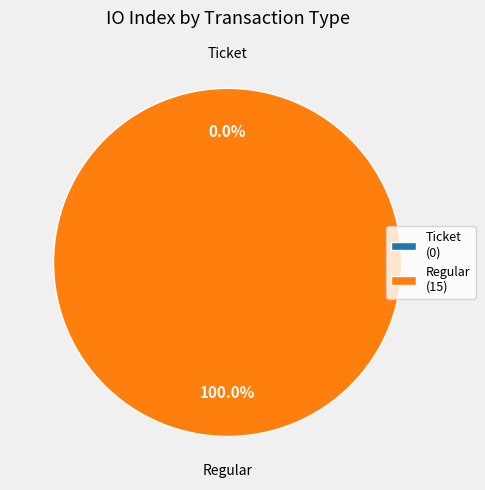

Rank the categories by value from lowest to highest.

Ticket, Regular